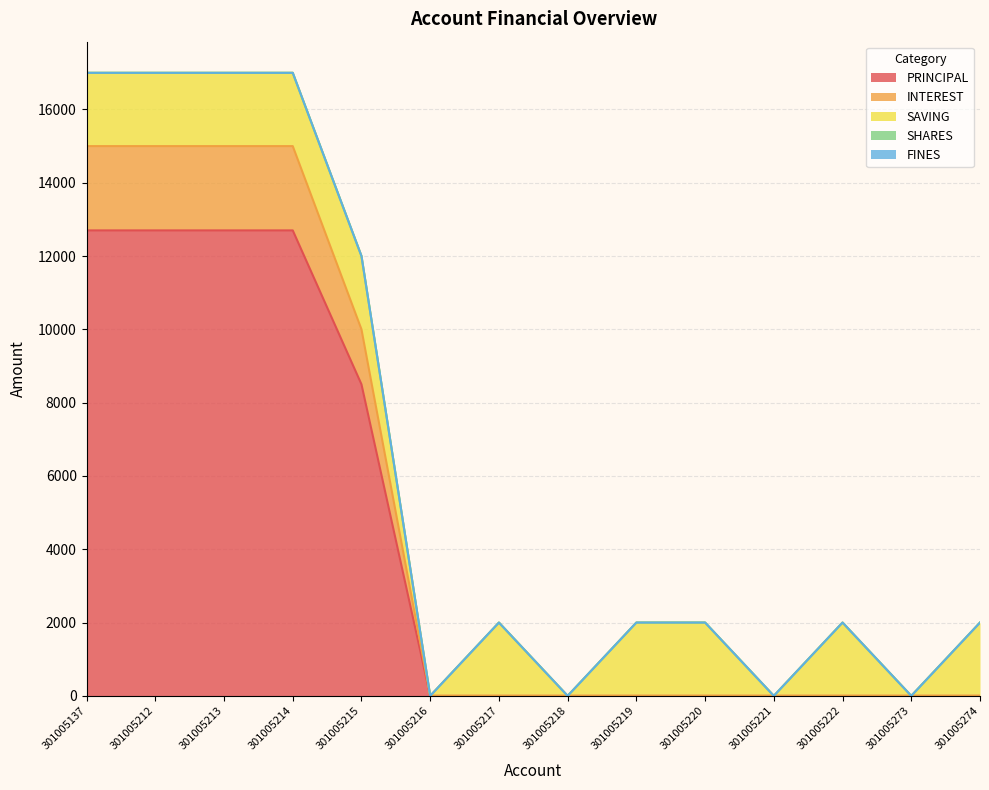

True or false: SHARES and FINES cross at least once.

False